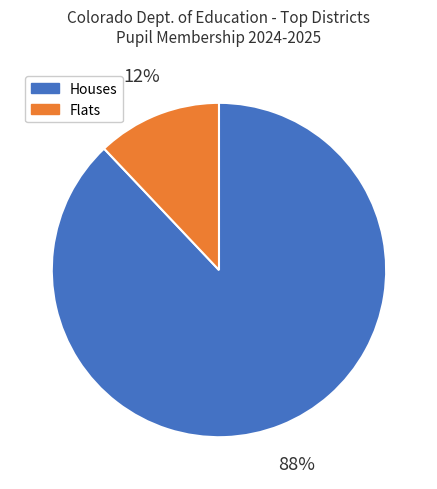

Between Flats and Houses, which is larger?

Houses